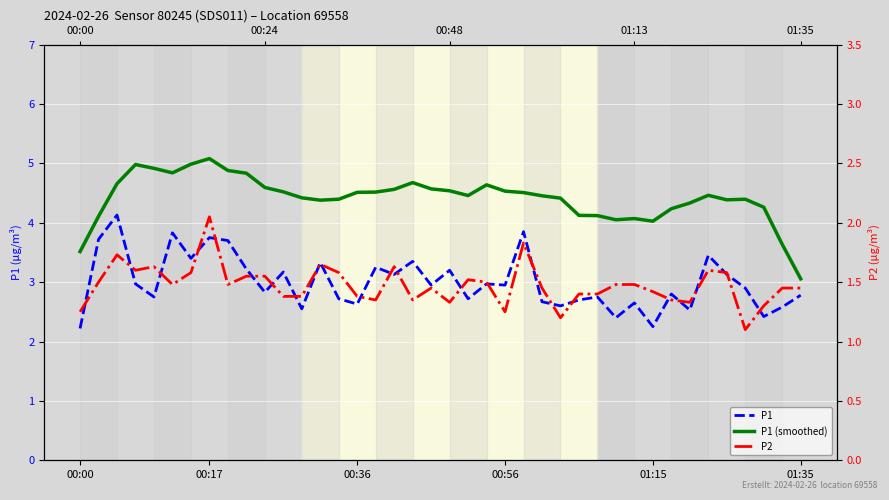

How many interior local peaks does the P1 (smoothed) series have?

7